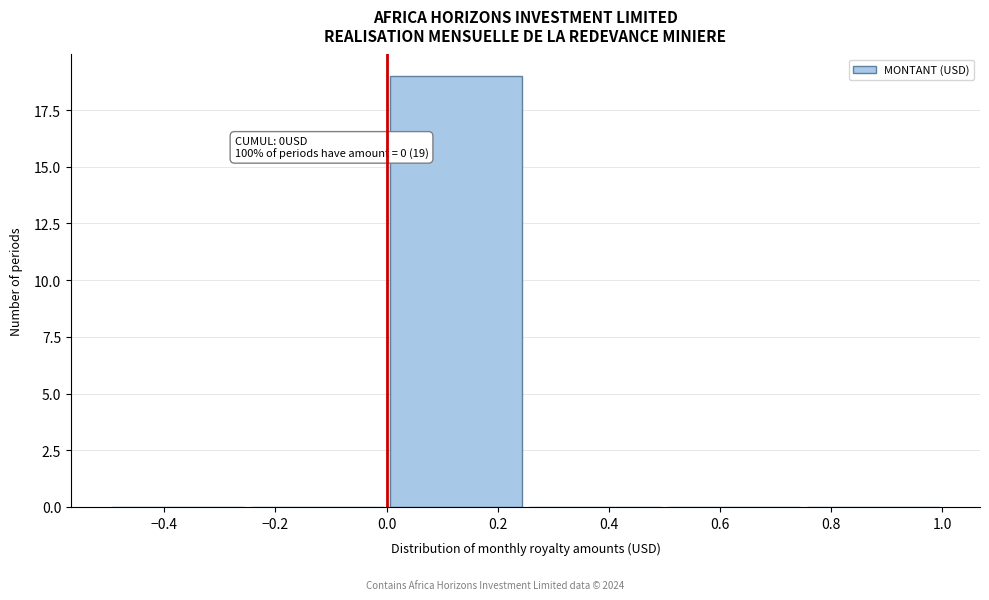

Which range on the x-axis has the tallest bar?

0.00 to 0.25